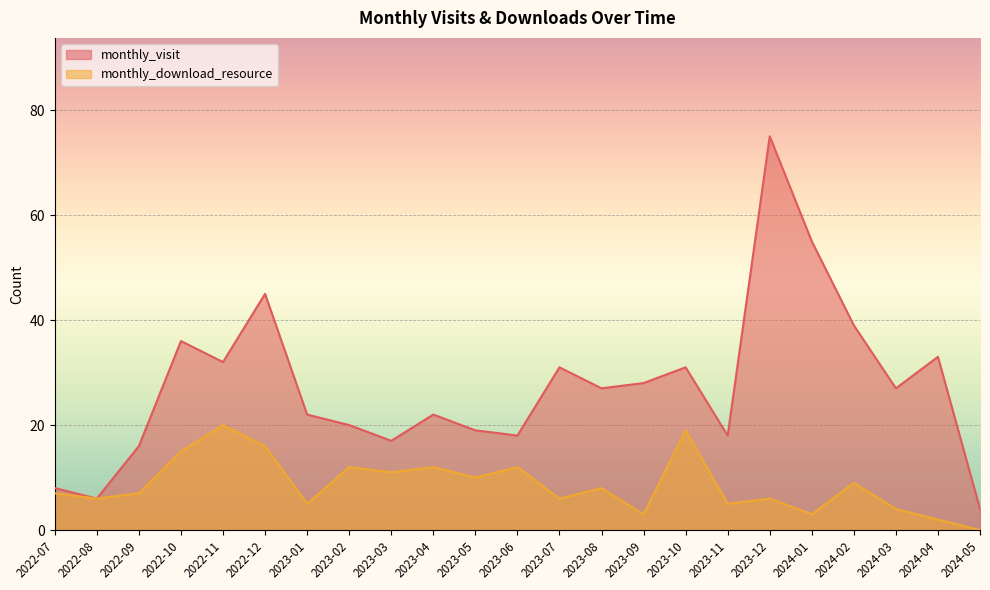

True or false: monthly_visit and monthly_download_resource cross at least once.

False